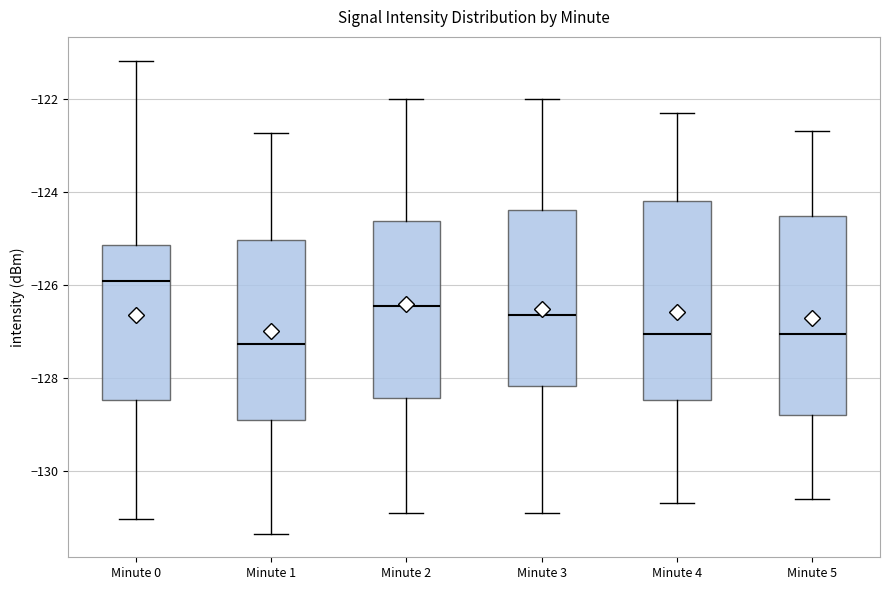

Which box has the highest median line?

Minute 0